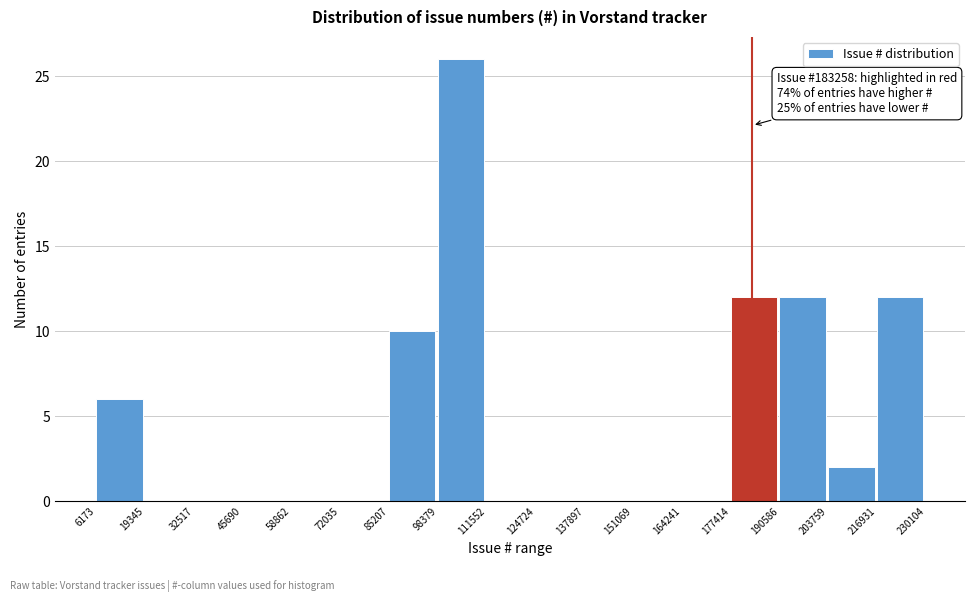

Over which range of the x-axis is the bar tallest?

98379 to 111552